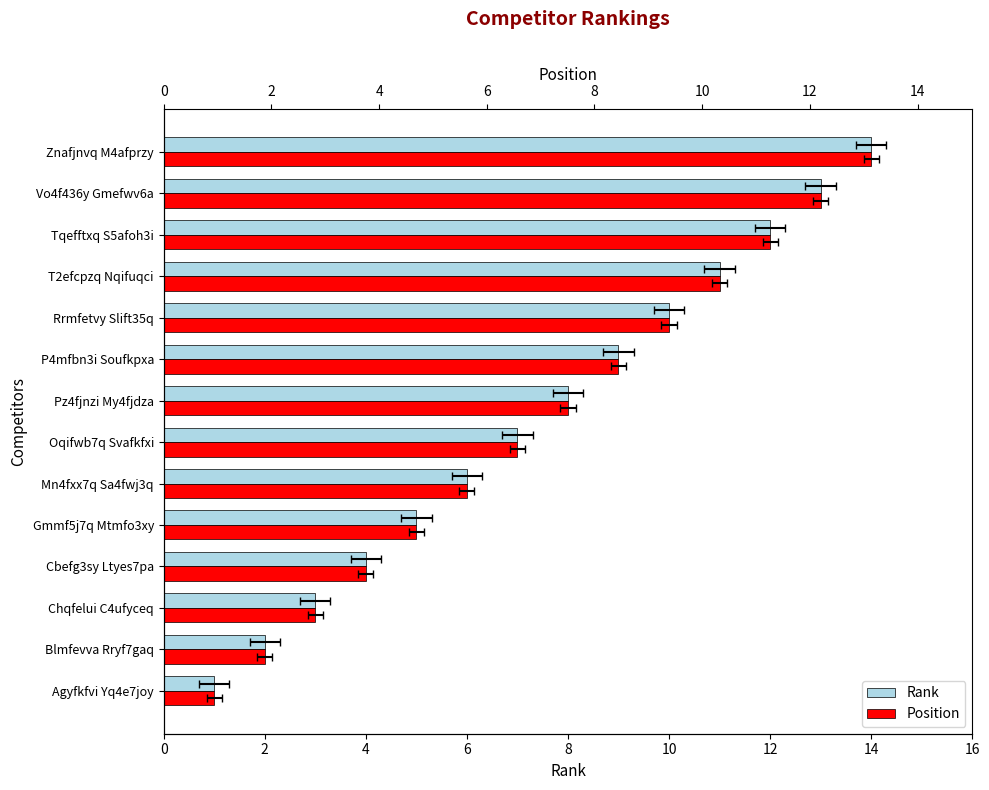

What is the label of the 3rd bar from the right?

Tqefftxq S5afoh3i